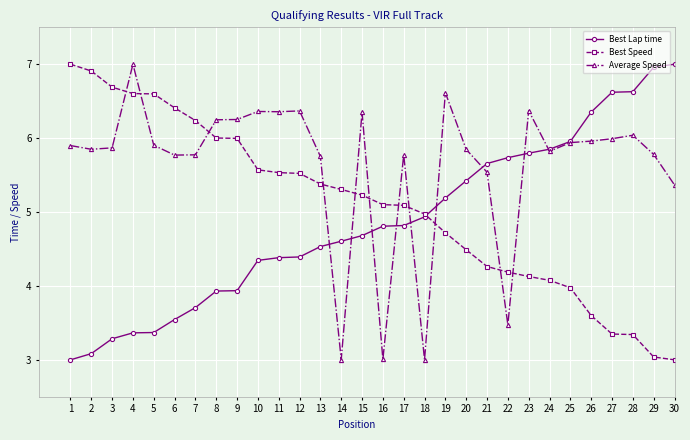

What is the spread (max minus min) of values at 16?

2.1